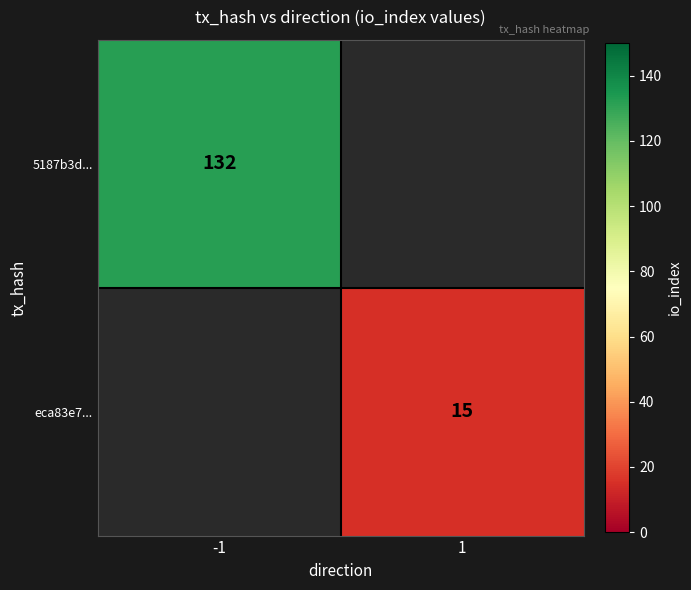

The 5187b3d... series shows 132 at -1. True or false?

True